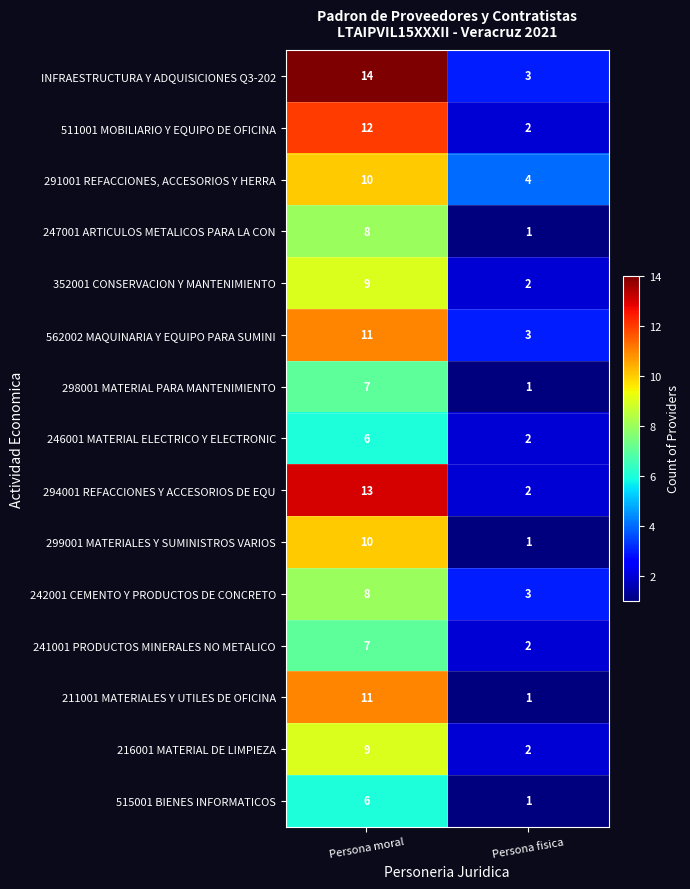

What is the sum of all 246001 MATERIAL ELECTRICO Y ELECTRONIC values?

8